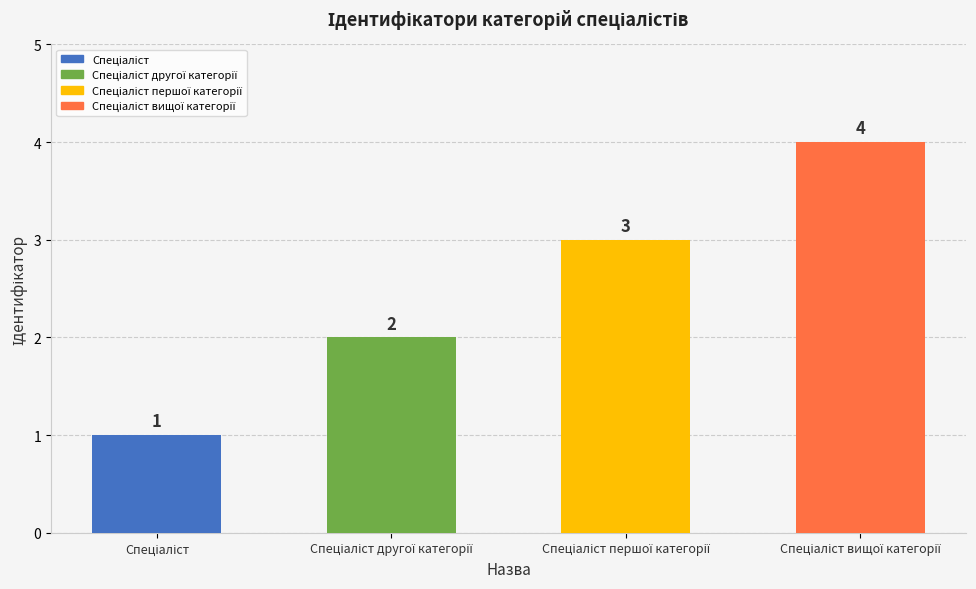

Reading right to left, what are all the values shown in this chart?

4	3	2	1